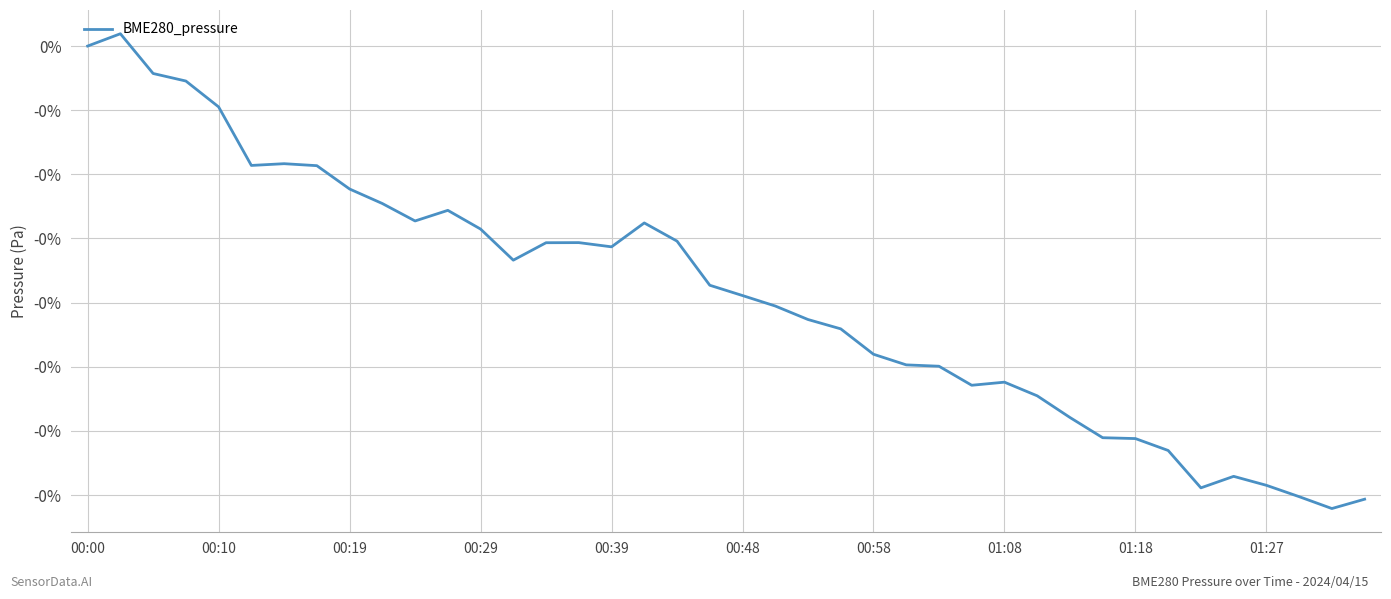

What is the sum of all values?

-3.9